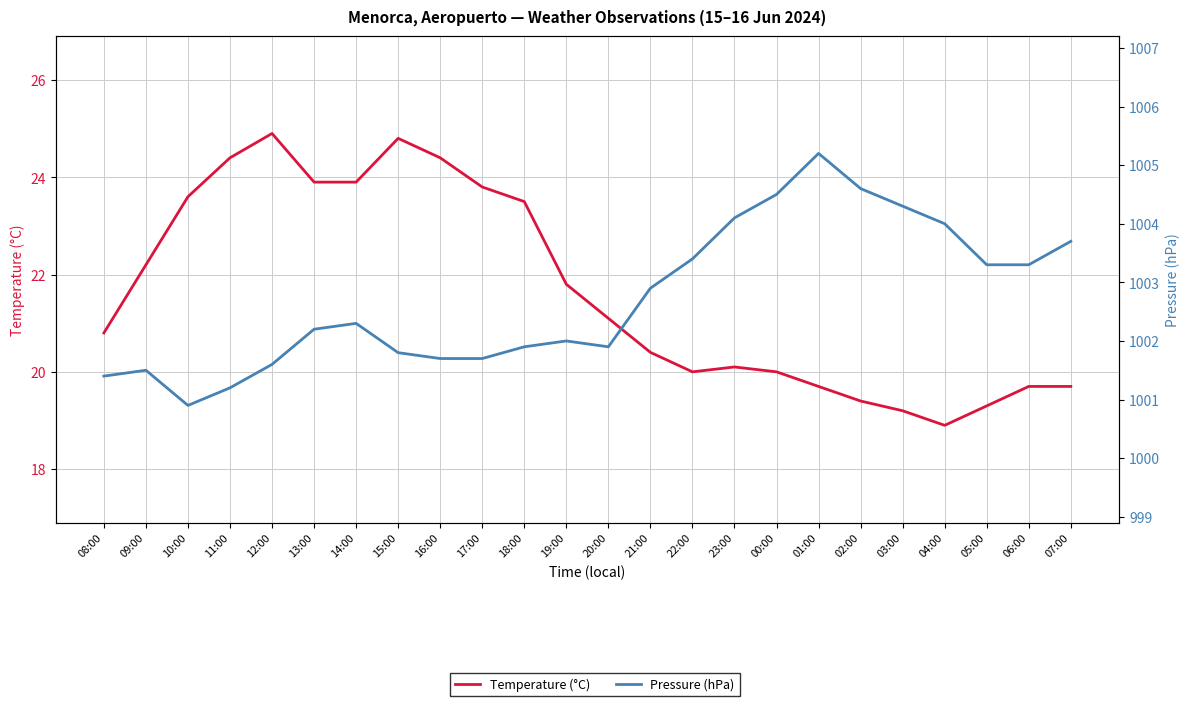

What is the maximum value for Pressure (hPa)?

1005.2